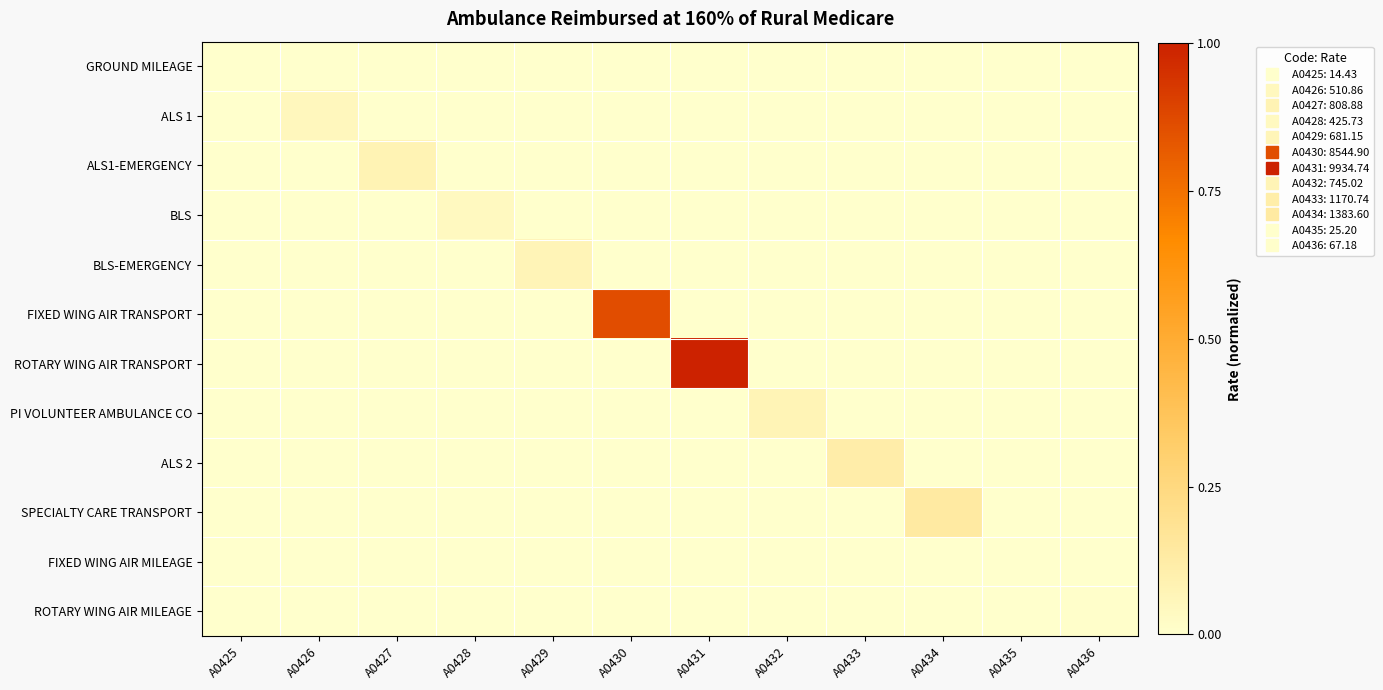

Reading left to right, list all the values displayed in this chart.

GROUND MILEAGE: A0425=0.0	A0426=0.0	A0427=0.0	A0428=0.0	A0429=0.0	A0430=0.0	A0431=0.0	A0432=0.0	A0433=0.0	A0434=0.0	A0435=0.0	A0436=0.0
ALS 1: A0425=0.0	A0426=0.1	A0427=0.0	A0428=0.0	A0429=0.0	A0430=0.0	A0431=0.0	A0432=0.0	A0433=0.0	A0434=0.0	A0435=0.0	A0436=0.0
ALS1-EMERGENCY: A0425=0.0	A0426=0.0	A0427=0.1	A0428=0.0	A0429=0.0	A0430=0.0	A0431=0.0	A0432=0.0	A0433=0.0	A0434=0.0	A0435=0.0	A0436=0.0
BLS: A0425=0.0	A0426=0.0	A0427=0.0	A0428=0.0	A0429=0.0	A0430=0.0	A0431=0.0	A0432=0.0	A0433=0.0	A0434=0.0	A0435=0.0	A0436=0.0
BLS-EMERGENCY: A0425=0.0	A0426=0.0	A0427=0.0	A0428=0.0	A0429=0.1	A0430=0.0	A0431=0.0	A0432=0.0	A0433=0.0	A0434=0.0	A0435=0.0	A0436=0.0
FIXED WING AIR TRANSPORT: A0425=0.0	A0426=0.0	A0427=0.0	A0428=0.0	A0429=0.0	A0430=0.9	A0431=0.0	A0432=0.0	A0433=0.0	A0434=0.0	A0435=0.0	A0436=0.0
ROTARY WING AIR TRANSPORT: A0425=0.0	A0426=0.0	A0427=0.0	A0428=0.0	A0429=0.0	A0430=0.0	A0431=1.0	A0432=0.0	A0433=0.0	A0434=0.0	A0435=0.0	A0436=0.0
PI VOLUNTEER AMBULANCE CO: A0425=0.0	A0426=0.0	A0427=0.0	A0428=0.0	A0429=0.0	A0430=0.0	A0431=0.0	A0432=0.1	A0433=0.0	A0434=0.0	A0435=0.0	A0436=0.0
ALS 2: A0425=0.0	A0426=0.0	A0427=0.0	A0428=0.0	A0429=0.0	A0430=0.0	A0431=0.0	A0432=0.0	A0433=0.1	A0434=0.0	A0435=0.0	A0436=0.0
SPECIALTY CARE TRANSPORT: A0425=0.0	A0426=0.0	A0427=0.0	A0428=0.0	A0429=0.0	A0430=0.0	A0431=0.0	A0432=0.0	A0433=0.0	A0434=0.1	A0435=0.0	A0436=0.0
FIXED WING AIR MILEAGE: A0425=0.0	A0426=0.0	A0427=0.0	A0428=0.0	A0429=0.0	A0430=0.0	A0431=0.0	A0432=0.0	A0433=0.0	A0434=0.0	A0435=0.0	A0436=0.0
ROTARY WING AIR MILEAGE: A0425=0.0	A0426=0.0	A0427=0.0	A0428=0.0	A0429=0.0	A0430=0.0	A0431=0.0	A0432=0.0	A0433=0.0	A0434=0.0	A0435=0.0	A0436=0.0